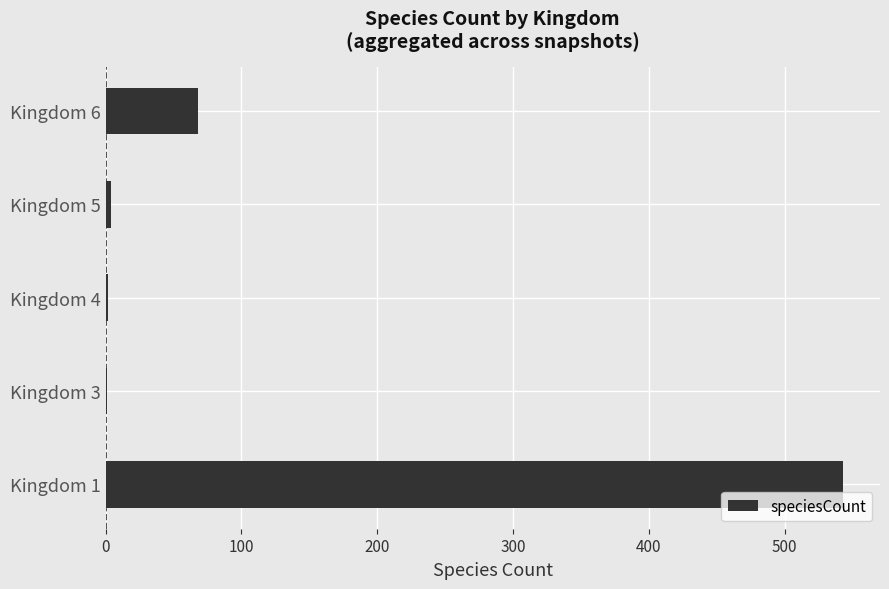

What is the greatest value displayed?

543